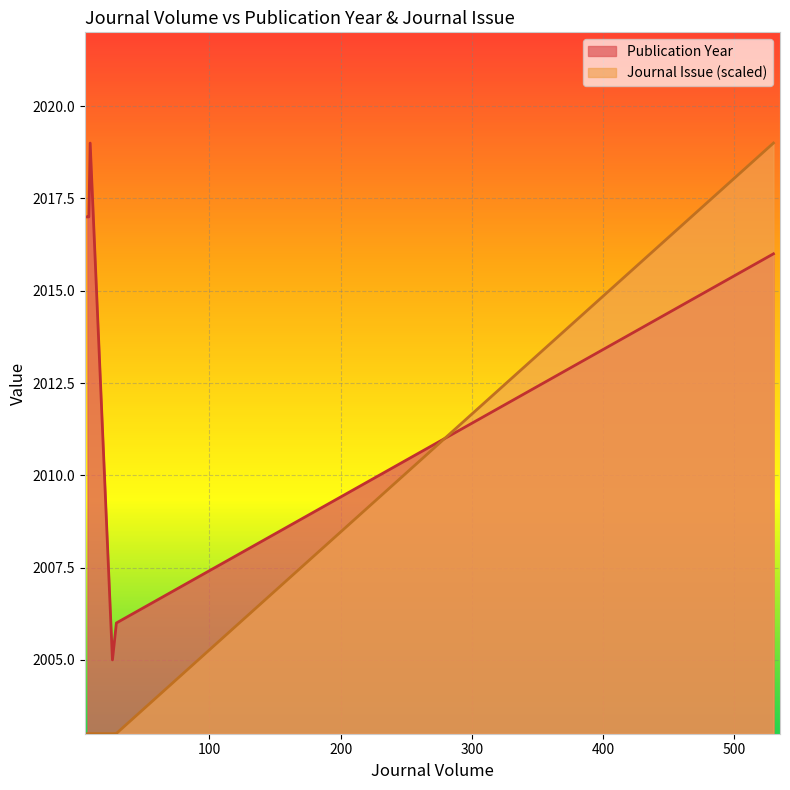

List the series in order of their overall mean, lowest first.

Journal Issue (scaled), Publication Year